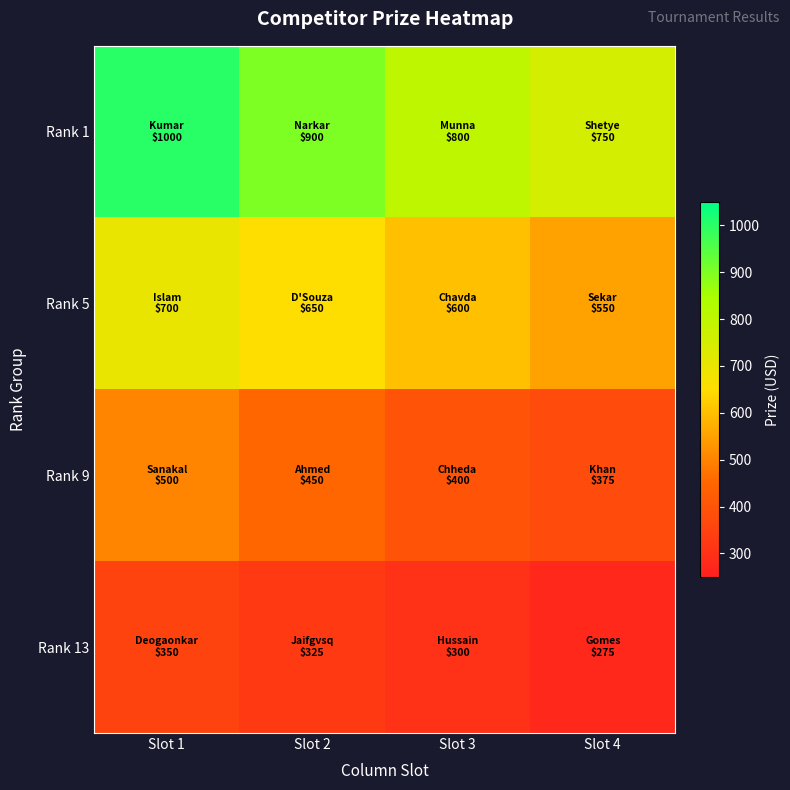

Which series has the widest spread of values?

Rank 1